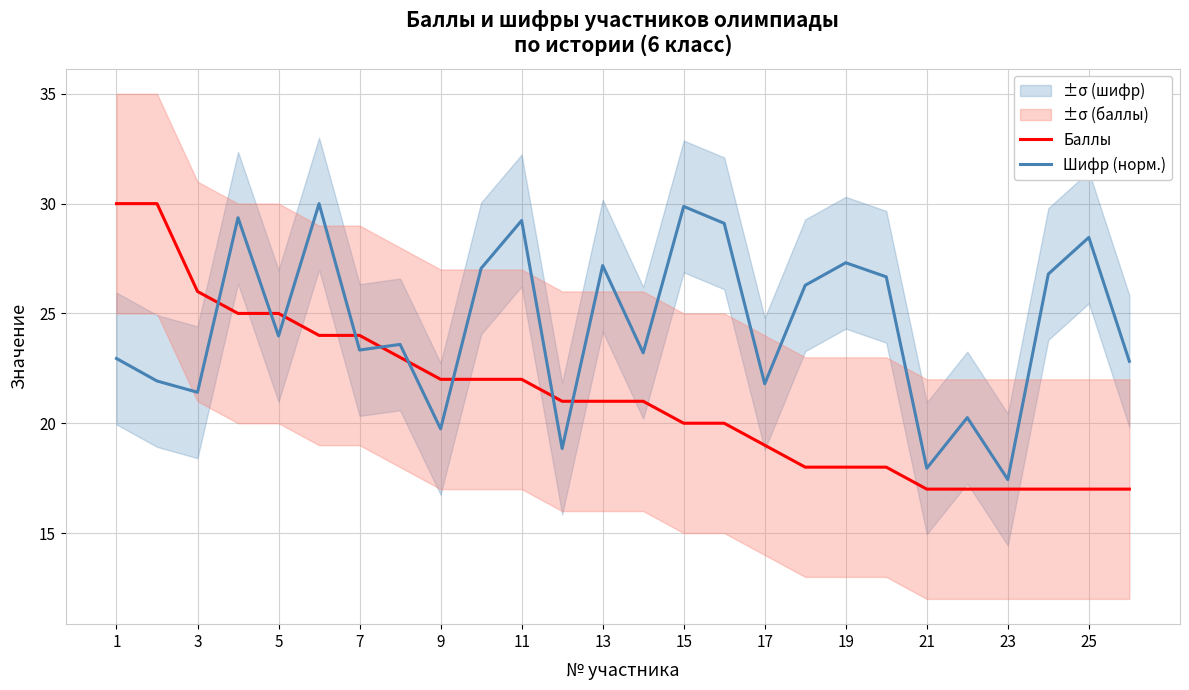

Rank the series by their average value, from lowest to highest.

Баллы, Шифр (норм.)